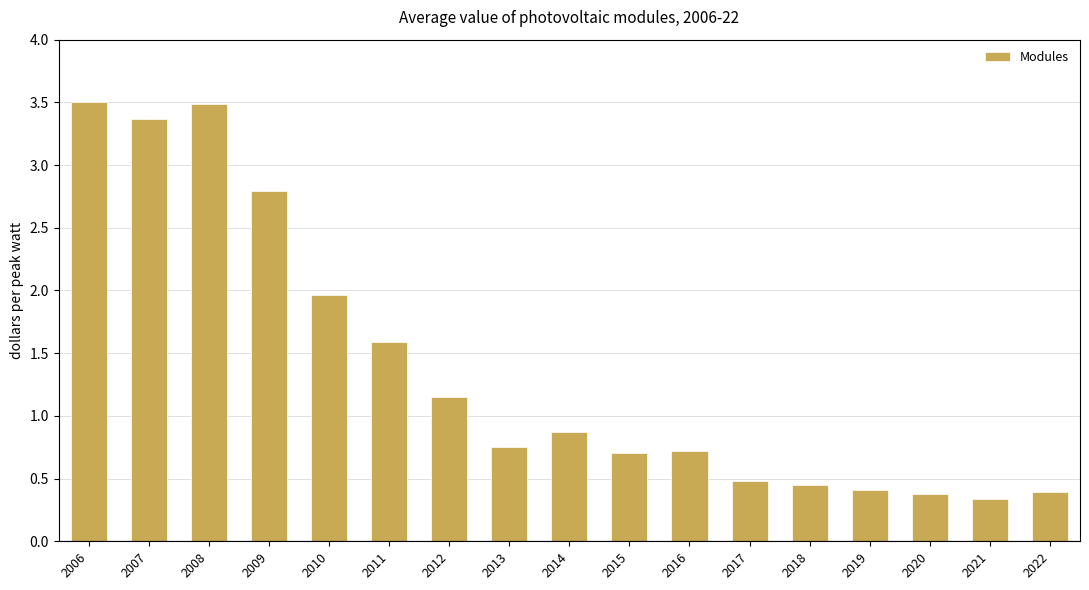

What is the greatest value displayed?

3.5